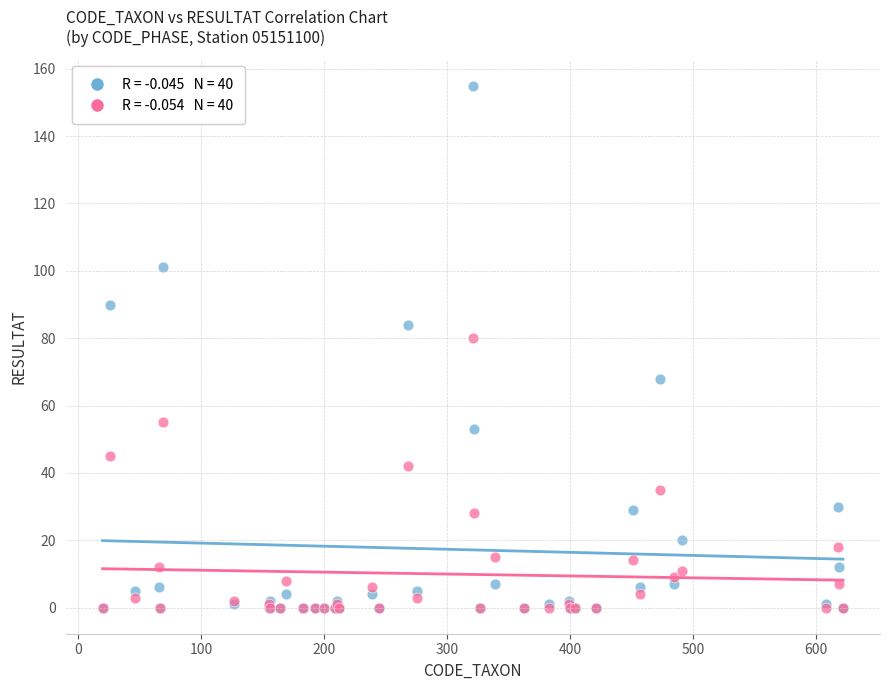

Across all series, what Y value is closest to 77?

80